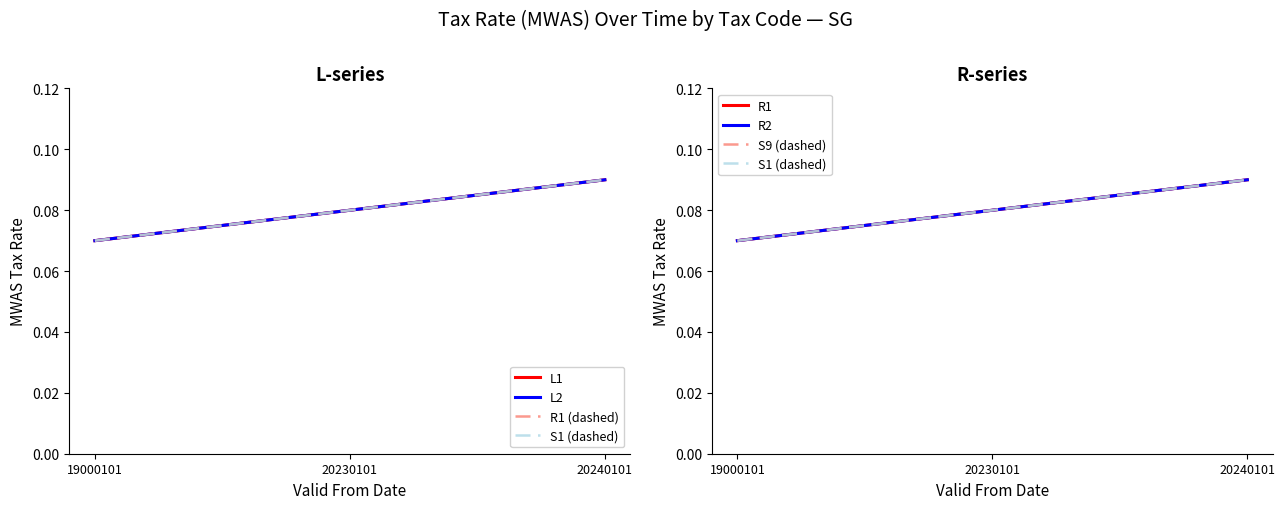

The L1 series shows 0.0 at 19000101. True or false?

False